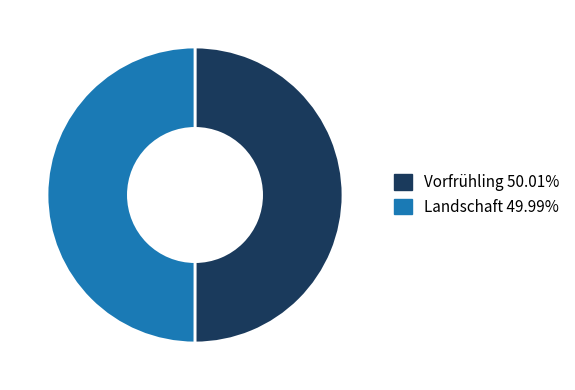

Combined, do Landschaft and Vorfrühling account for over 50%?

Yes